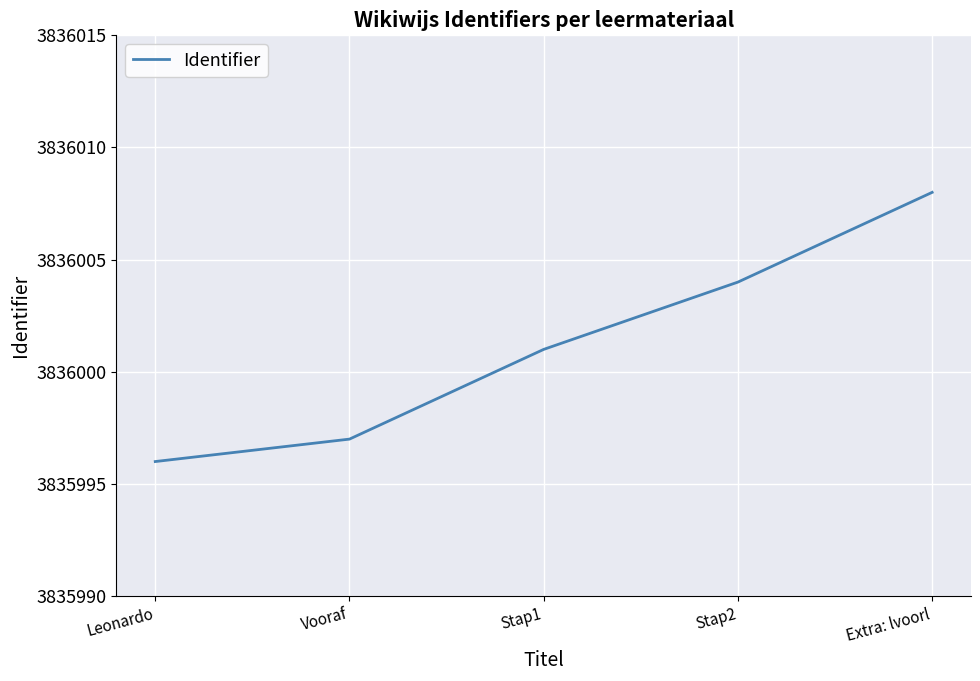

What is the average value?

3836001